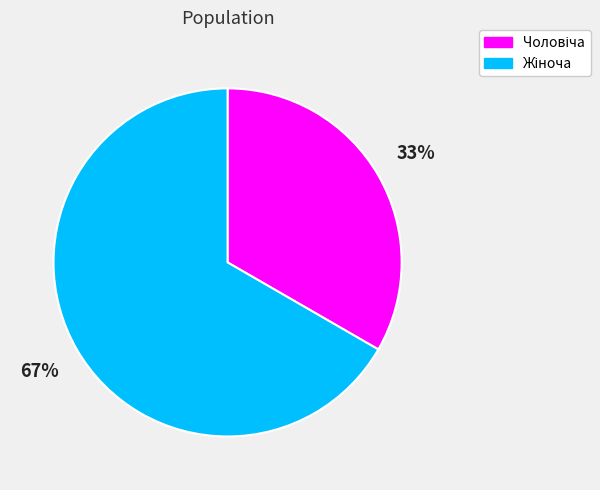

To the nearest percent, what is the average slice percentage?

50%